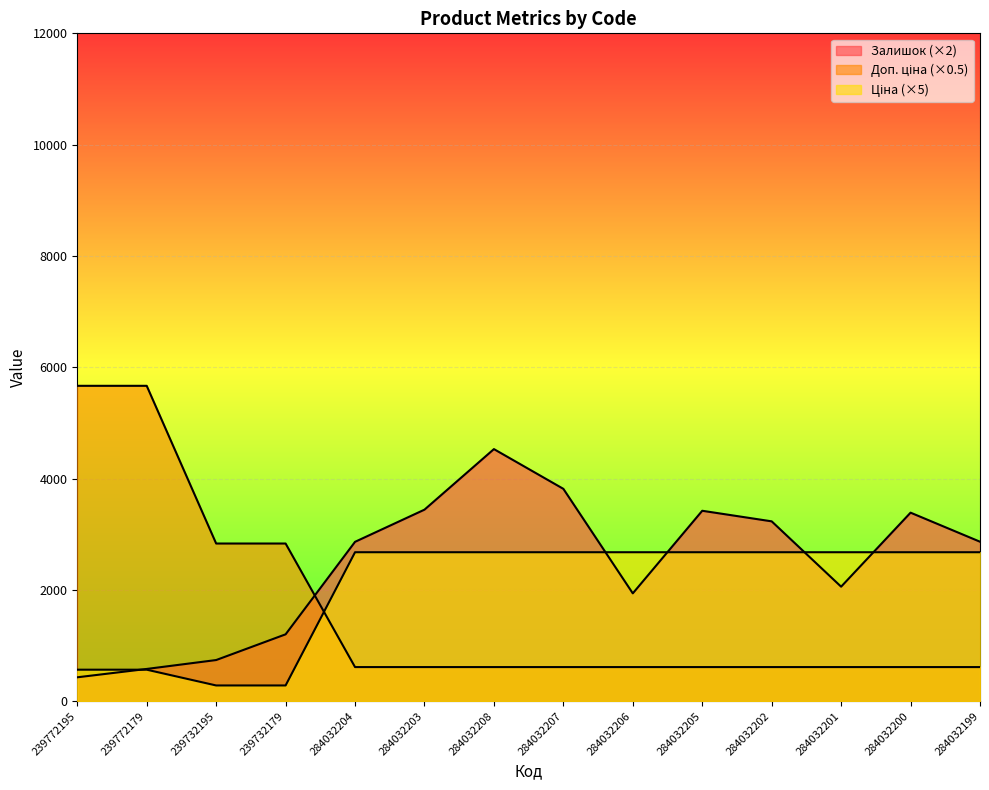

What is the average value of the Залишок series?

2464.9